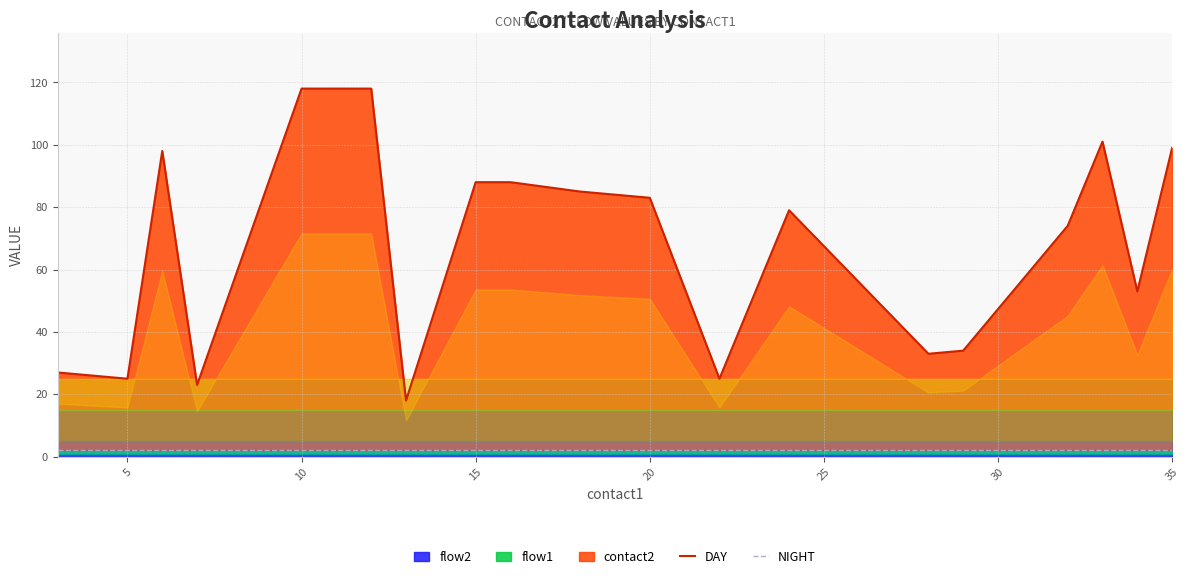

True or false: NIGHT and DAY cross at least once.

False